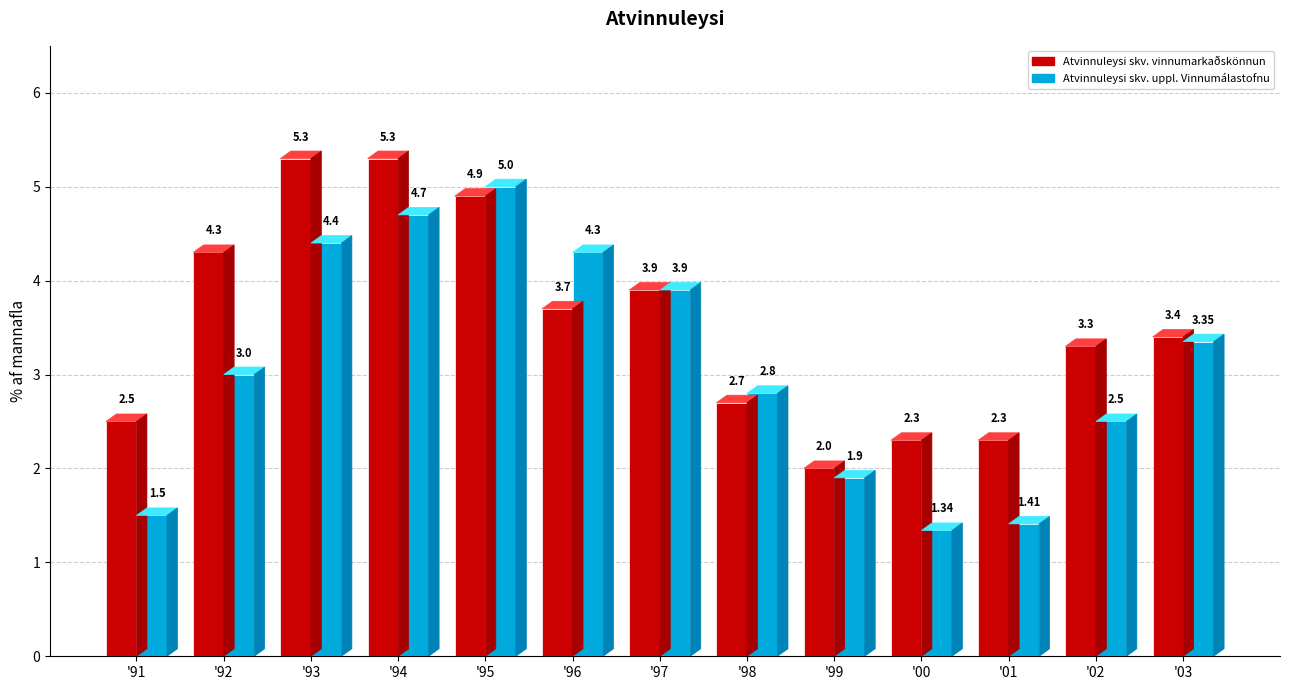

At which label is Atvinnuleysi skv. uppl. Vinnumálastofnu closest to 3?

'92